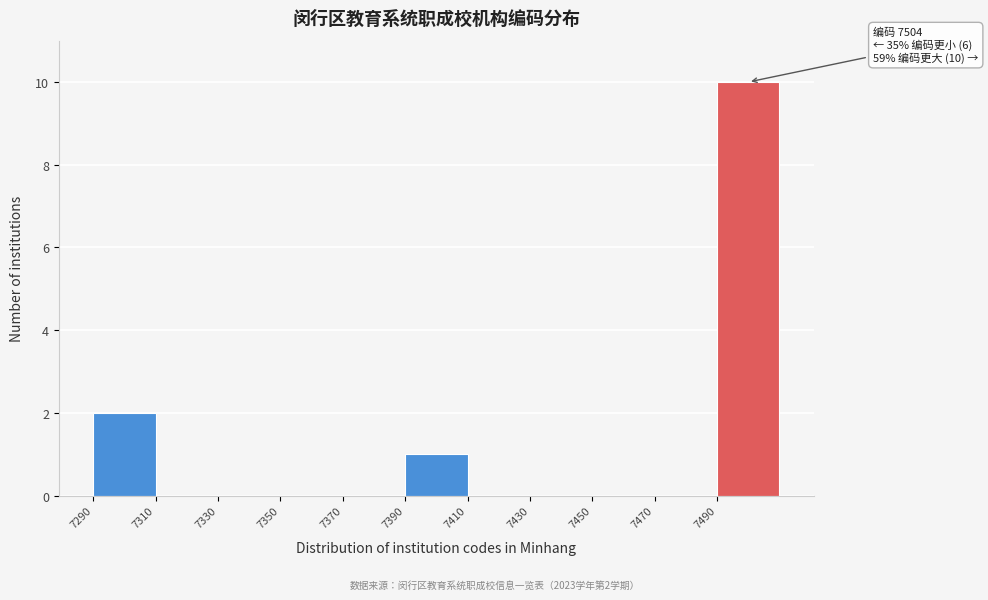

Which range on the x-axis has the tallest bar?

7490 to 7510